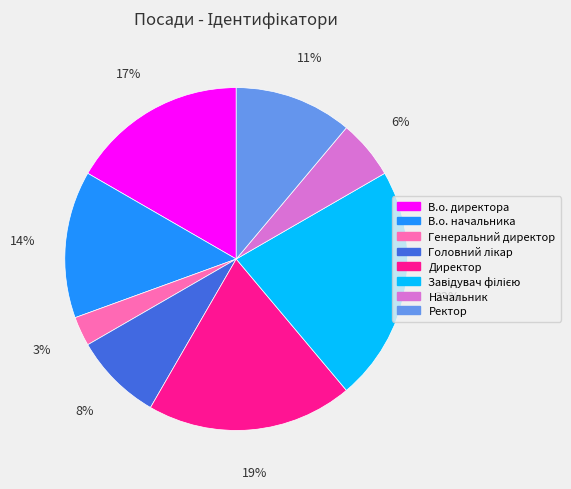

To the nearest percent, what percentage of the pie is Ректор?

11%